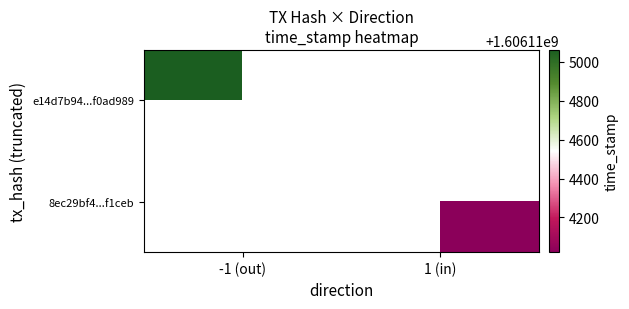

What is the total value across all series at time_stamp?

3212229082